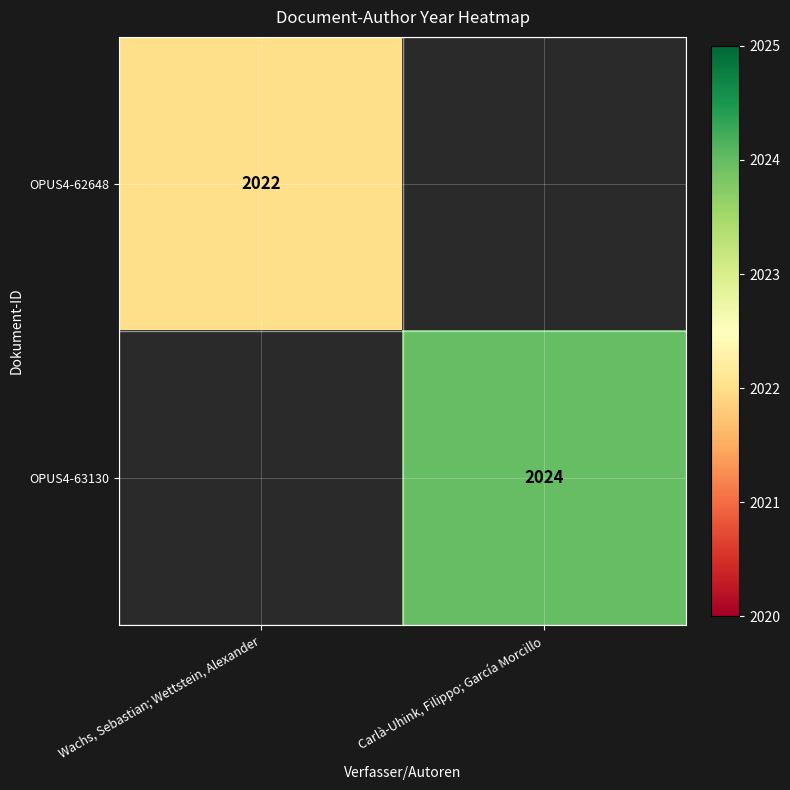

The value of OPUS4-62648 at Wachs, Sebastian; Wettstein, Alexander is 2022. True or false?

True